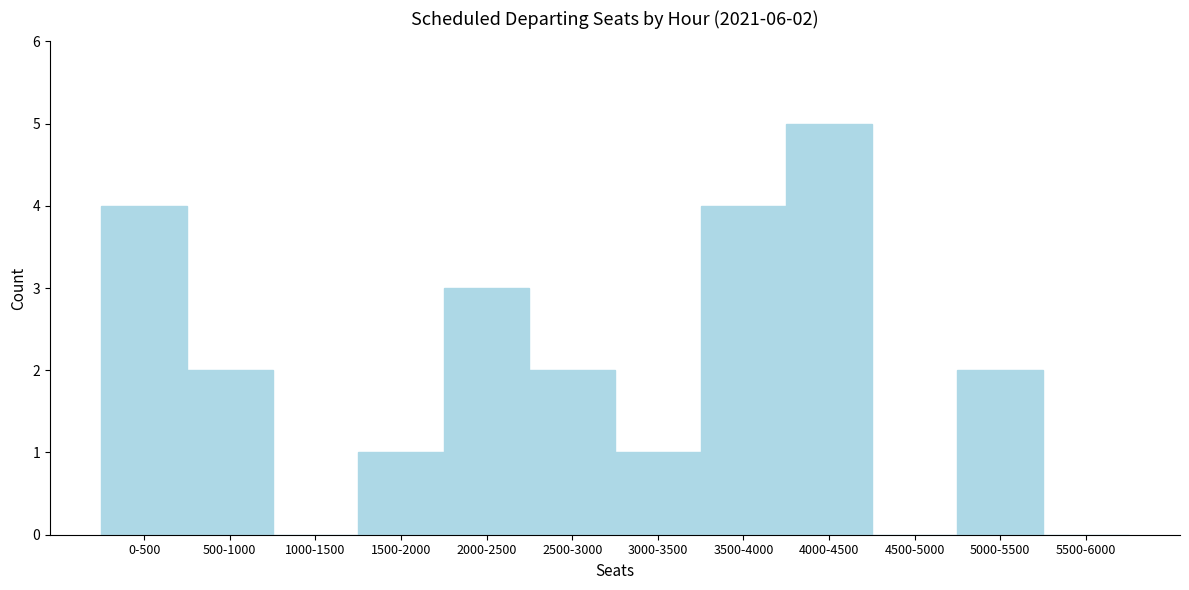

Reading left to right, extract all data points from this chart.

0-500=4	500-1000=2	1000-1500=0	1500-2000=1	2000-2500=3	2500-3000=2	3000-3500=1	3500-4000=4	4000-4500=5	4500-5000=0	5000-5500=2	5500-6000=0